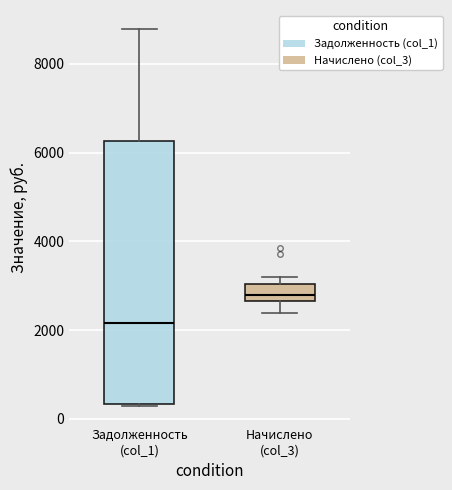

Reading left to right, read every box against the y-axis: the position of its median line, the range the box covers, and the ends of its whiskers. The values are not printed on the chart, so give them approximately, as read against the axis.

Задолженность (col_1): median 2200, box 400 to 6200, whiskers 200 to 8800
Начислено (col_3): median 2800, box 2600 to 3000, whiskers 2400 to 3200